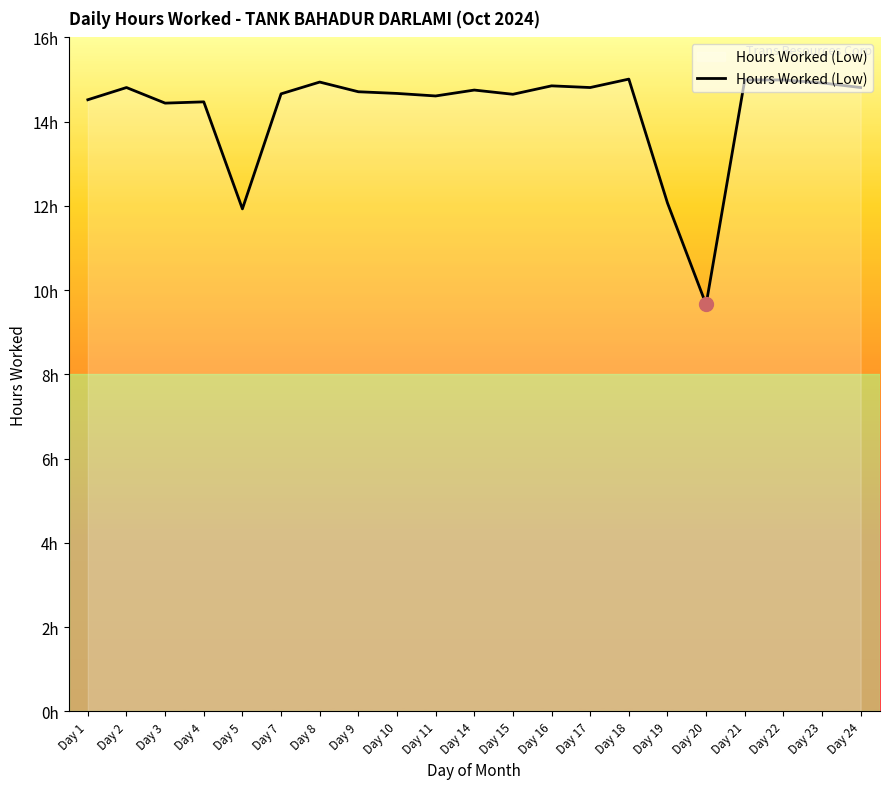

Is this an area chart (filled region under the line)?

Yes